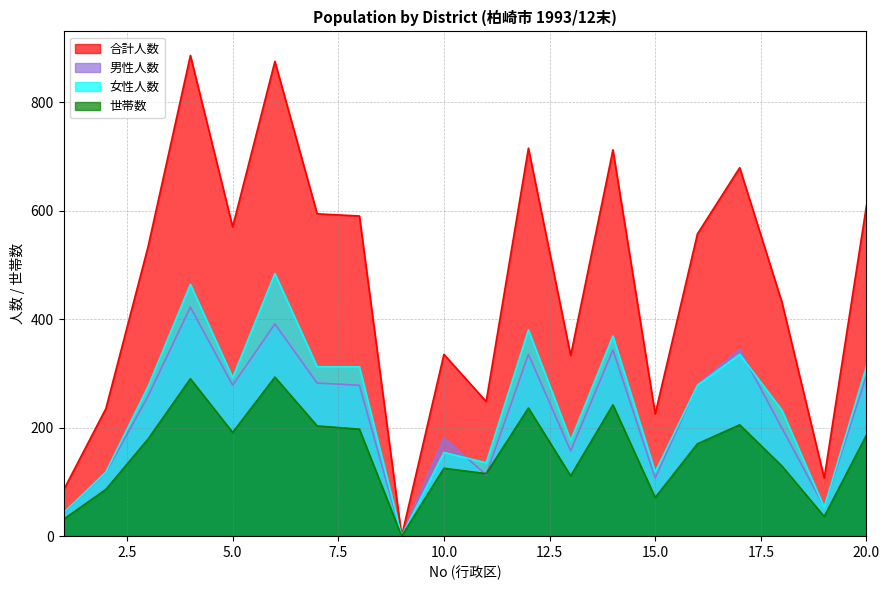

Which series has the largest total across all categories?

合計人数